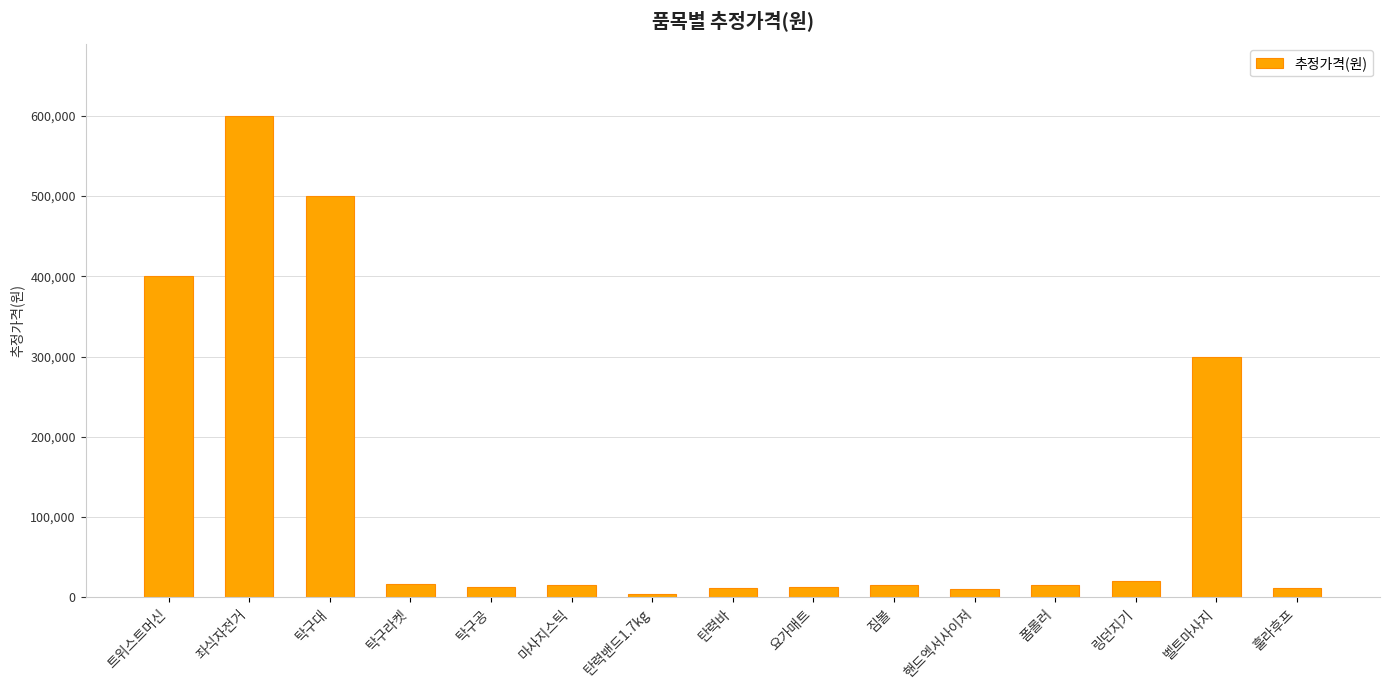

What is the label of the 11th bar from the left?

핸드엑서사이저